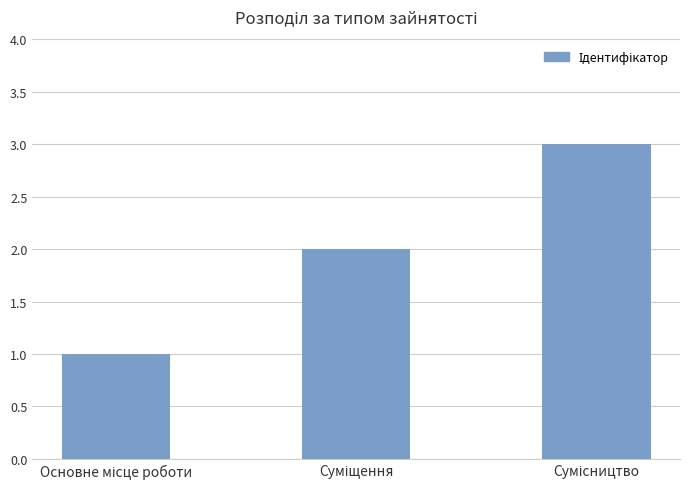

What is the maximum value shown in the chart?

3